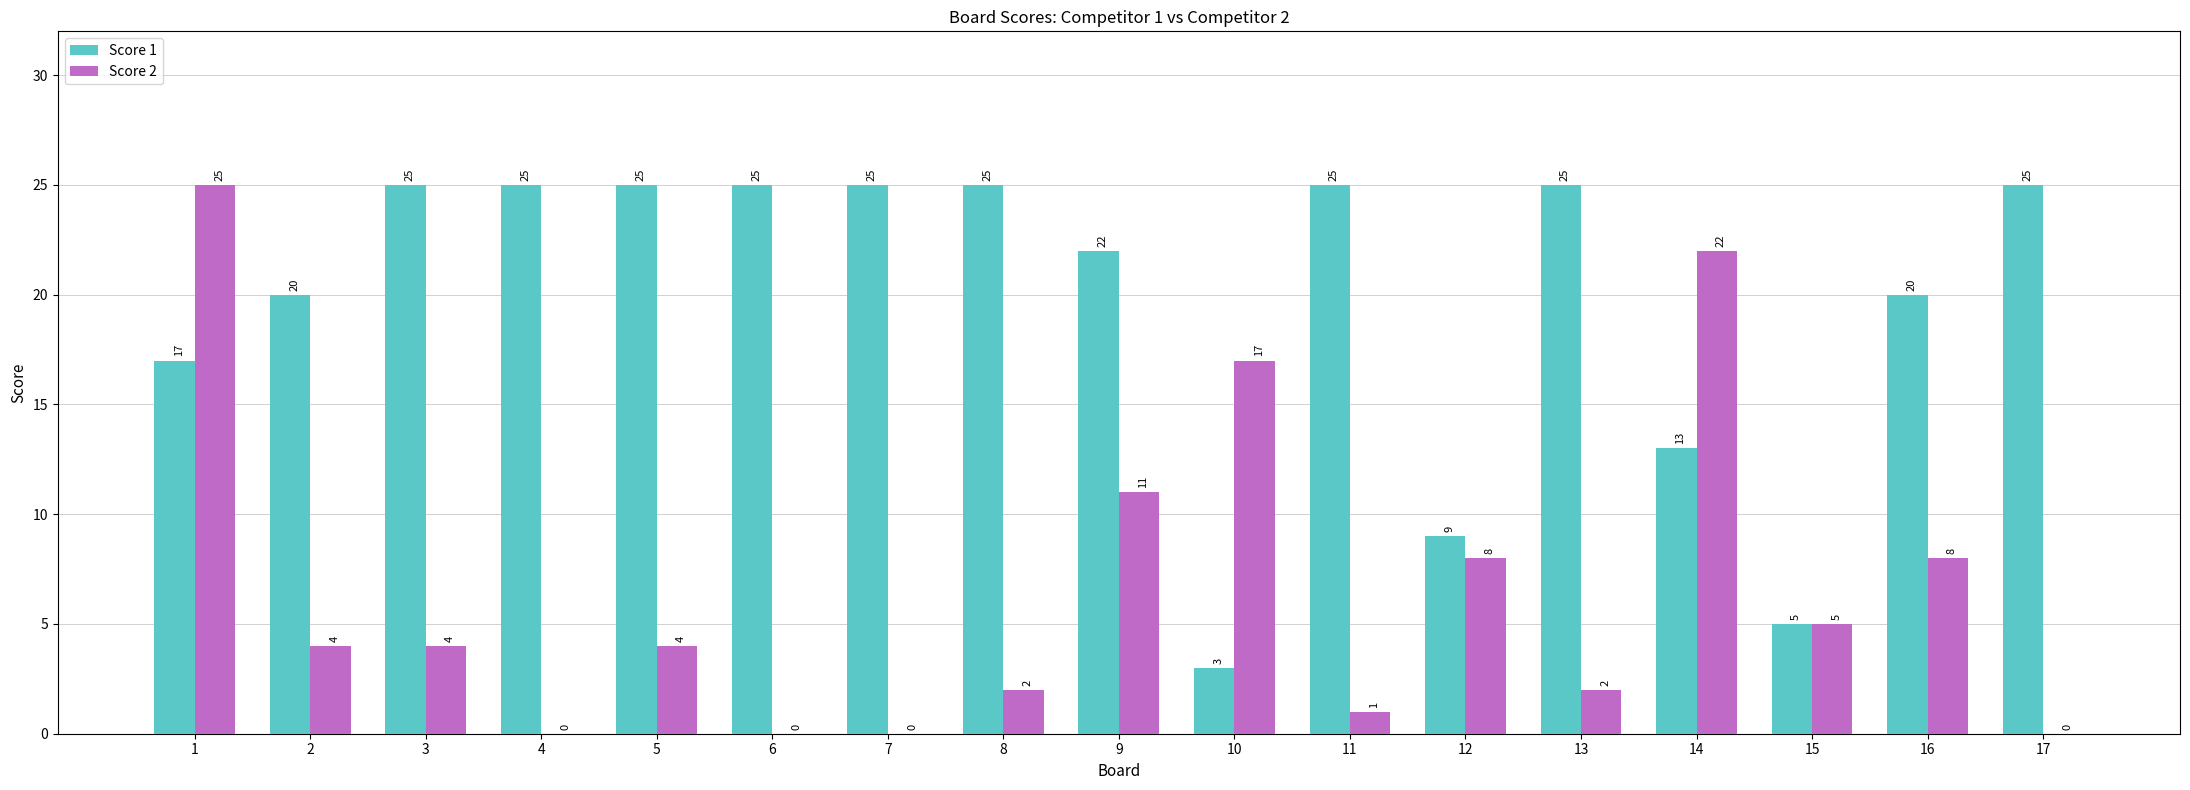

Which series has the widest spread of values?

Score 2